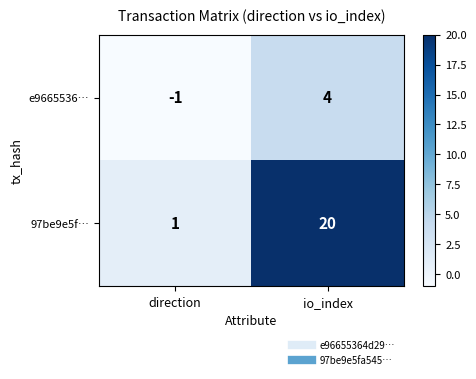

At which label does 97be9e5f… reach its minimum?

direction